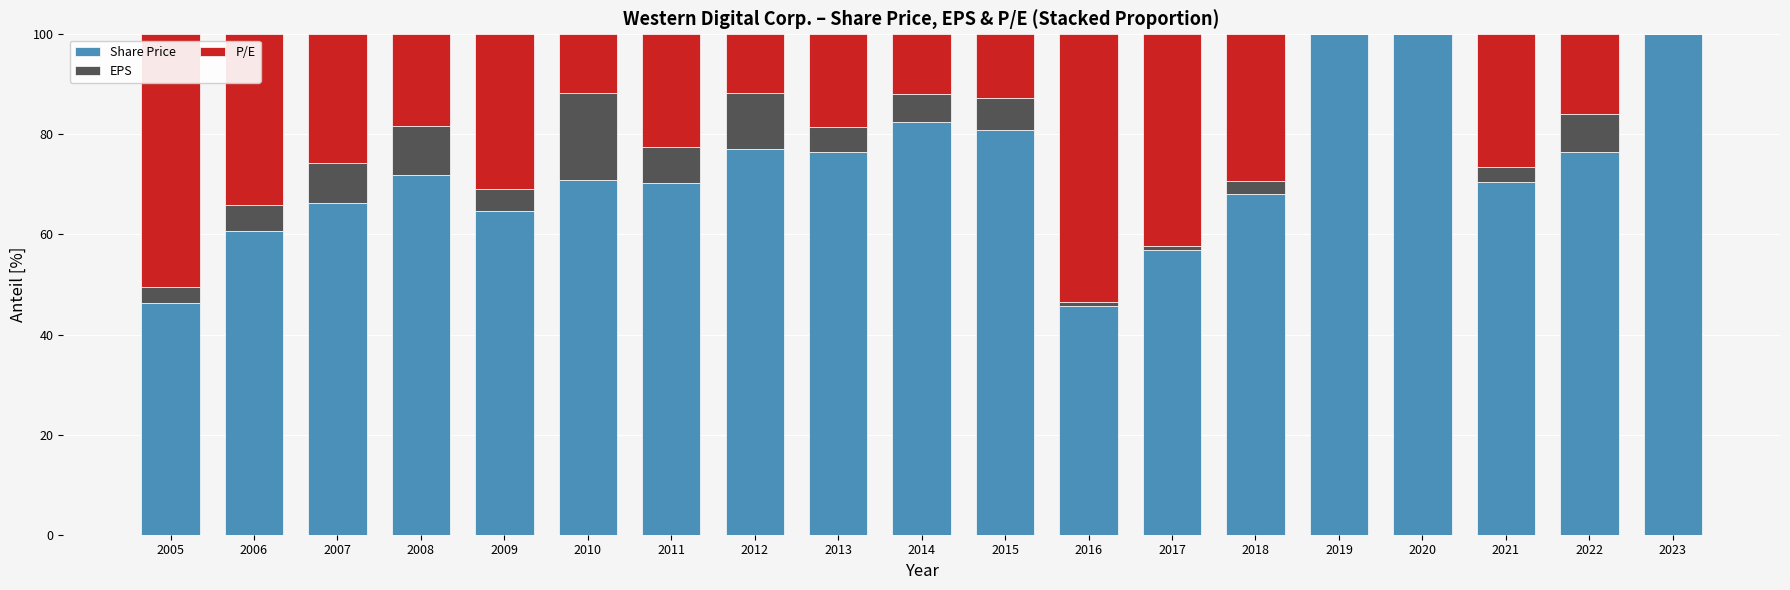

True or false: Share Price has a value of 64.7 at 2009.

True